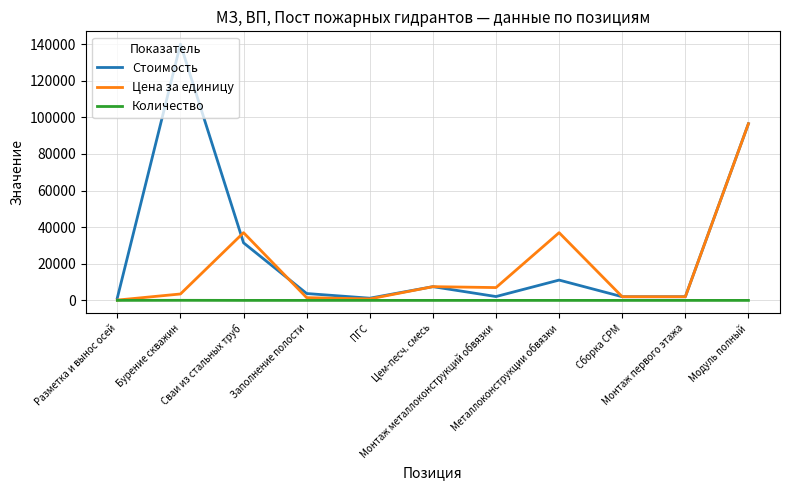

What is the sum of the Цена за единицу values at Монтаж первого этажа and Металлоконструкции обвязки?

39000.0